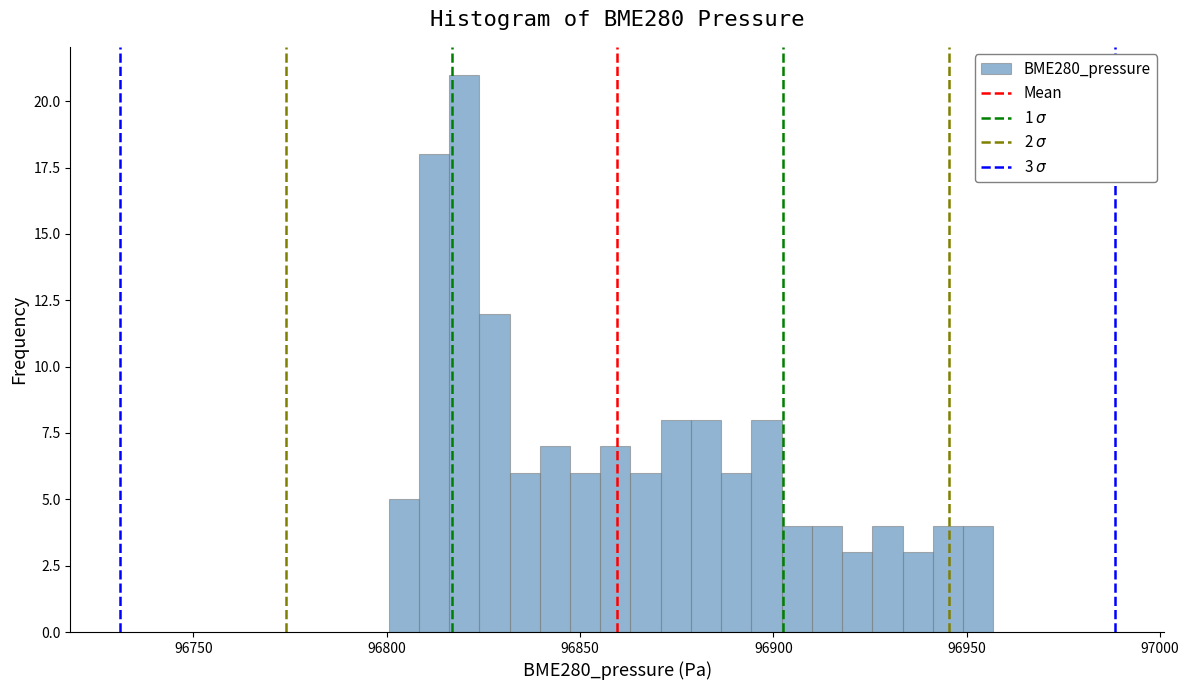

Read against the x-axis, roughly where is the centre of the tallest bar?

96820